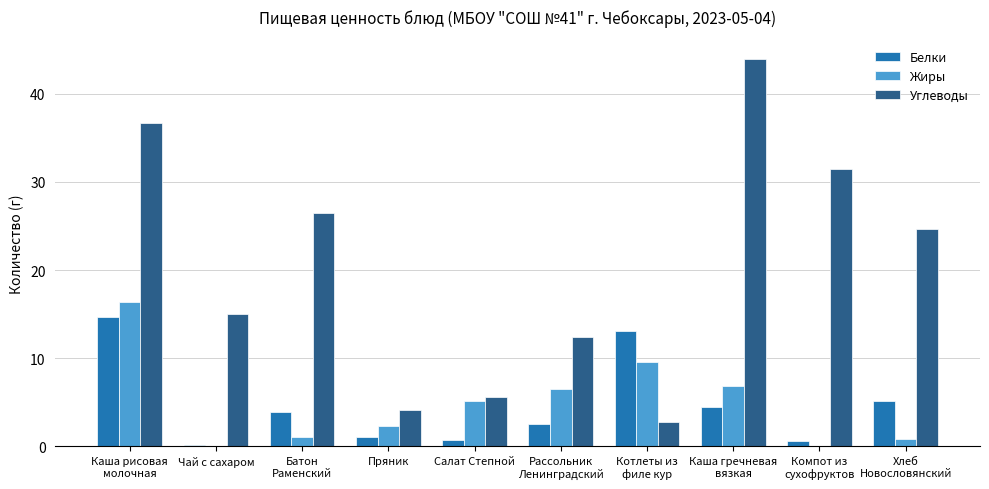

Is it true that Углеводы equals 15.0 at Чай с сахаром?

True